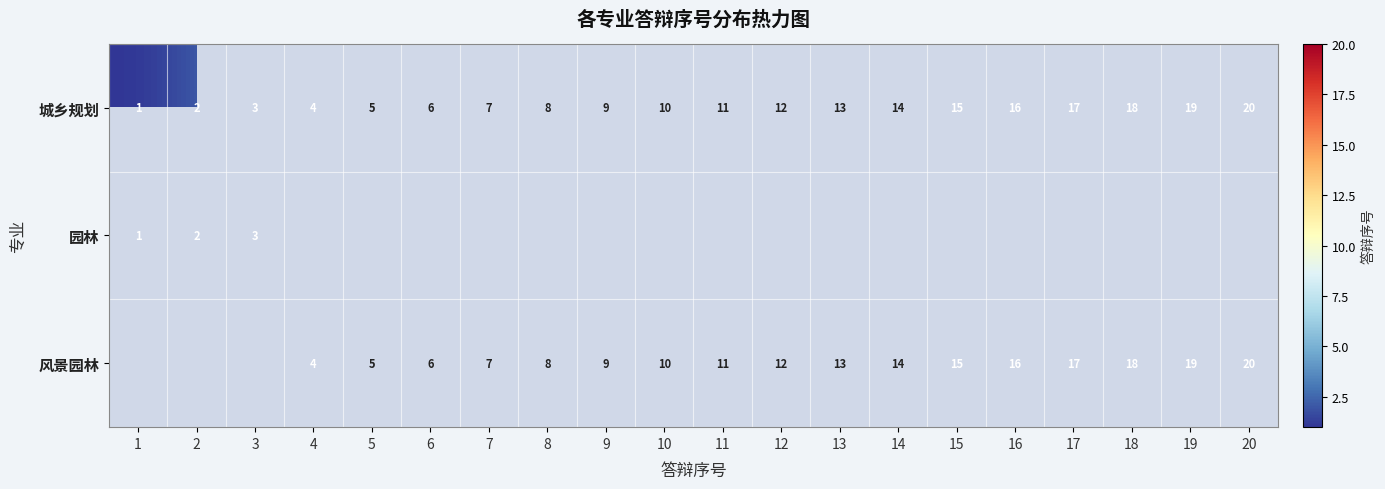

Between 15 and 9, which is larger?

15